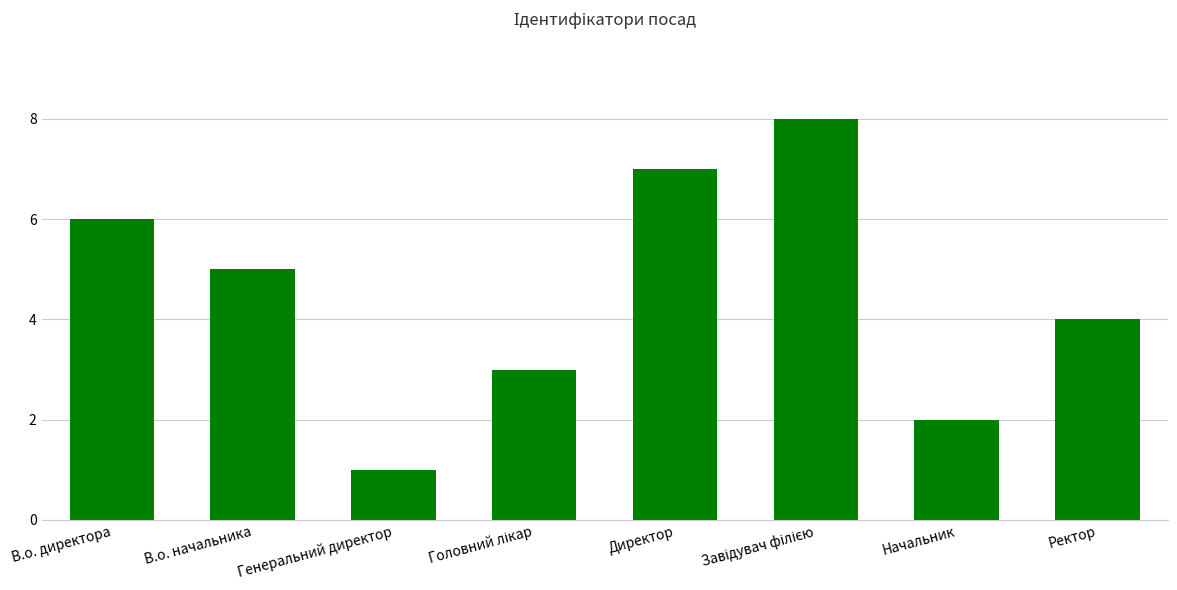

What position from the right is Ректор?

1